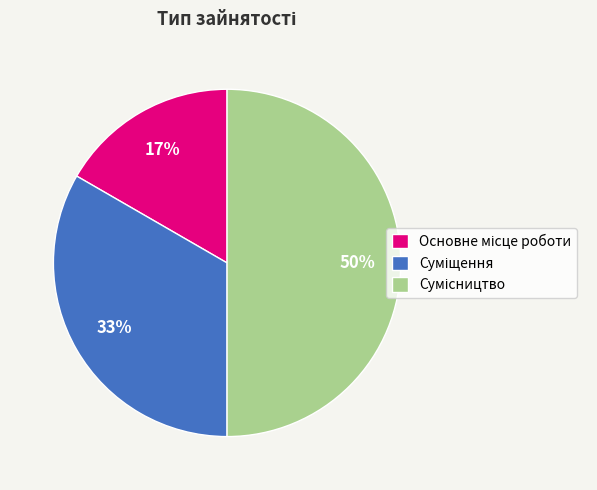

Count the number of slices in the pie.

3